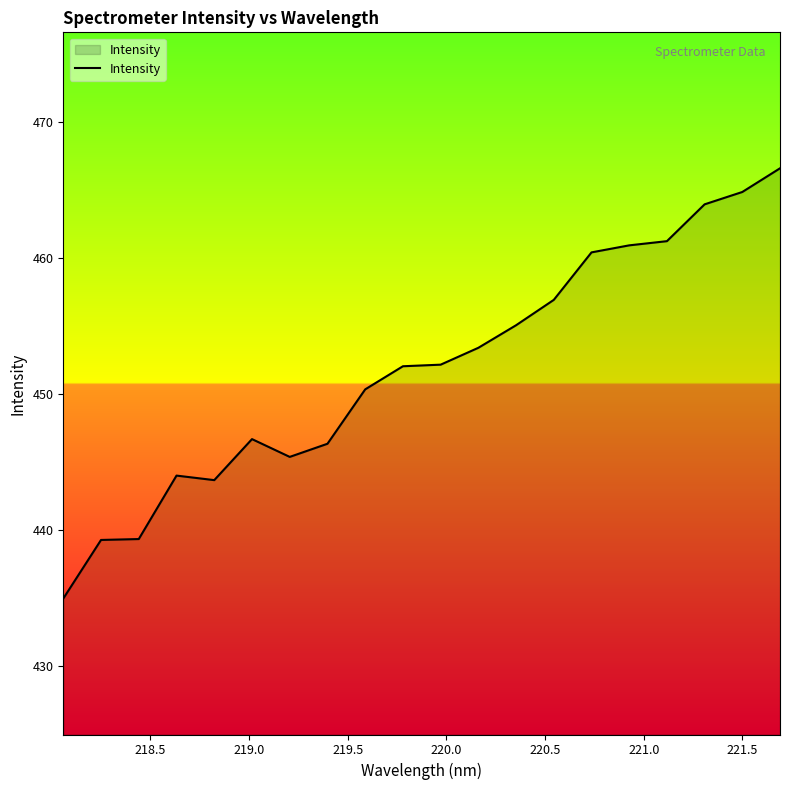

What is the difference between the maximum and minimum values?

31.6